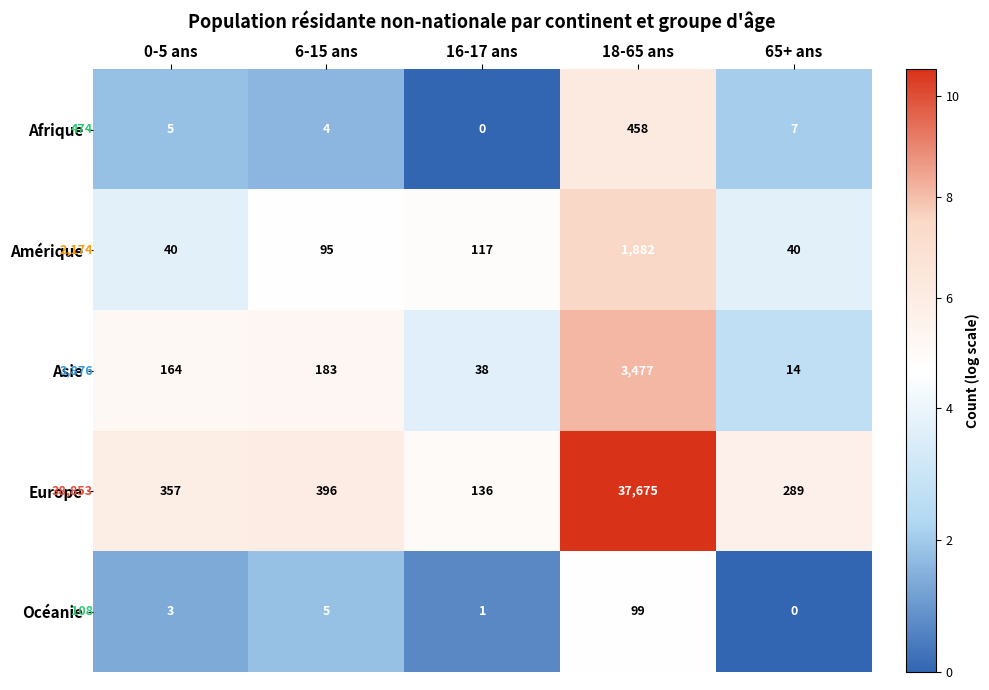

What is the difference between the Océanie values at 65+ ans and 16-17 ans?

0.7